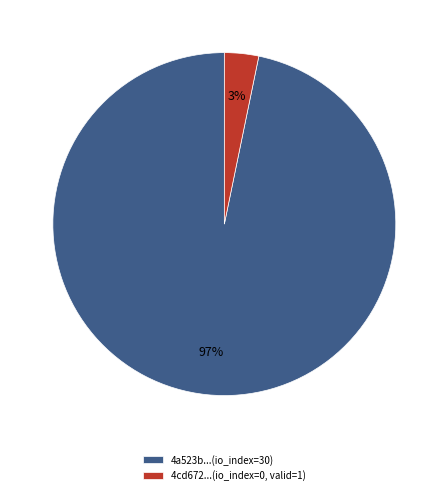

Do 4cd672...(io_index=0, valid=1) and 4a523b...(io_index=30) together represent more than half of the pie?

Yes